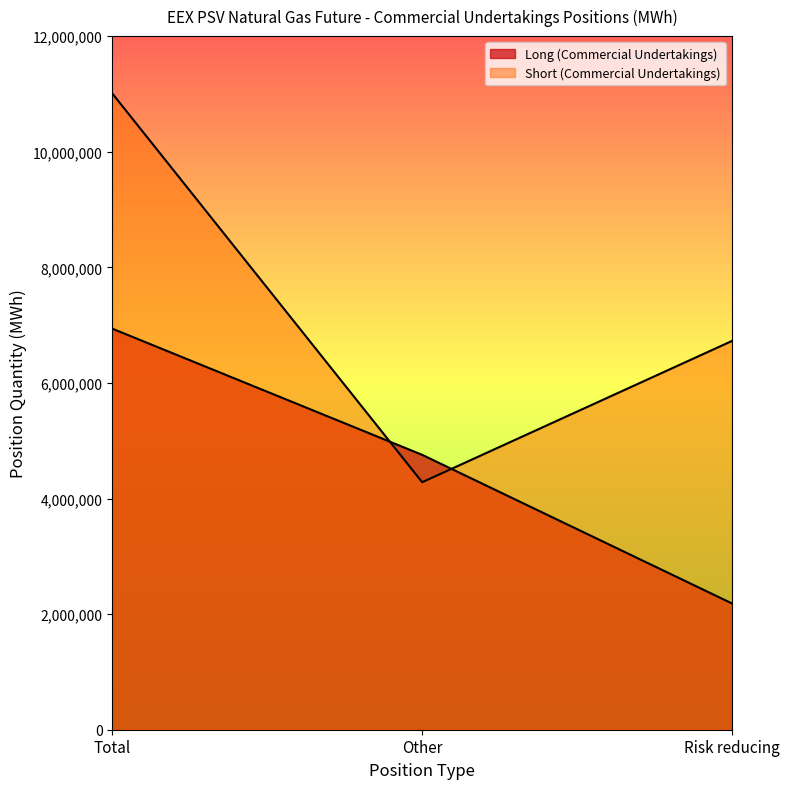

Reading left to right, list all the values displayed in this chart.

Long (Commercial Undertakings): Total=6939024	Other=4755624	Risk reducing=2183400
Short (Commercial Undertakings): Total=11008752	Other=4281744	Risk reducing=6727008